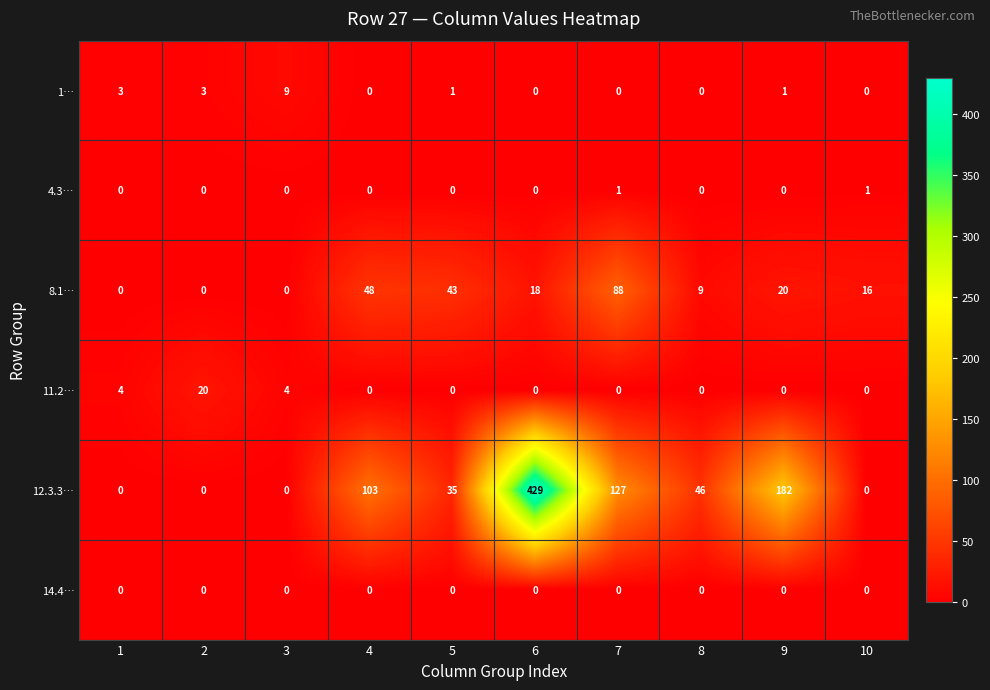

The value of 14.4… at 9 is 0. True or false?

True